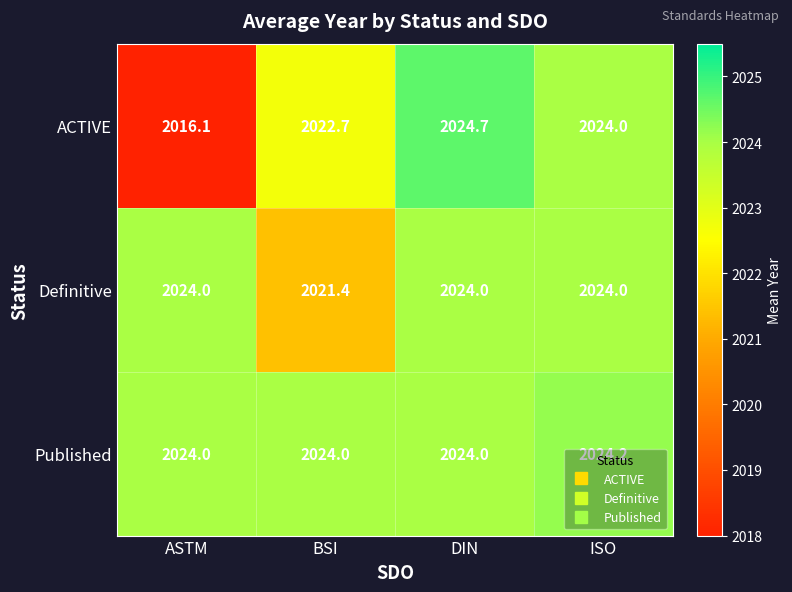

The Definitive series shows 2021.4 at BSI. True or false?

True